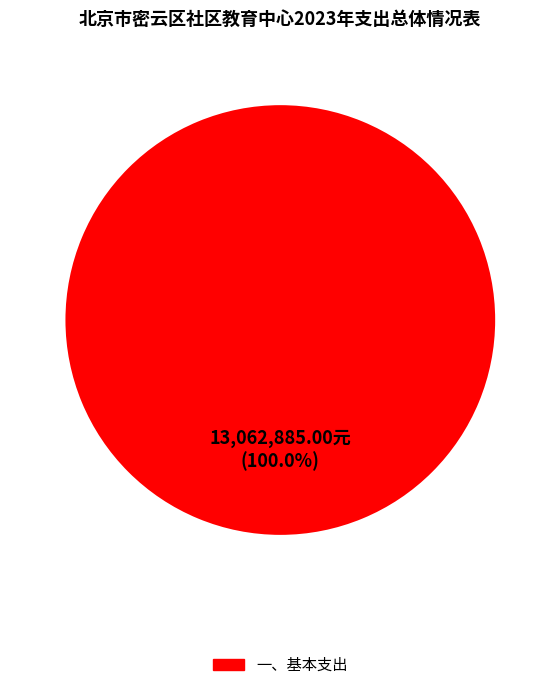

Is there any slice that represents more than half of the pie?

Yes